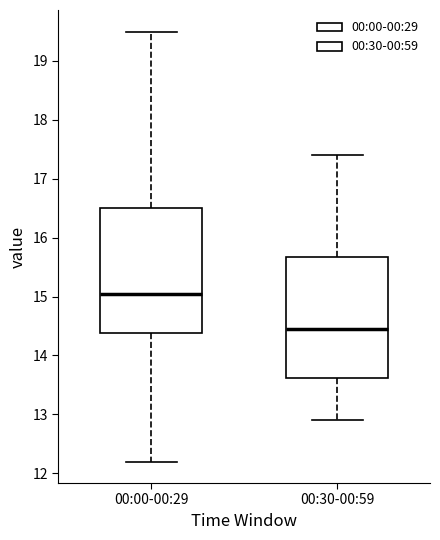

Reading left to right, read every box against the y-axis: the position of its median line, the range the box covers, and the ends of its whiskers. The values are not printed on the chart, so give them approximately, as read against the axis.

00:00-00:29: median 15.1, box 14.4 to 16.5, whiskers 12.2 to 19.5
00:30-00:59: median 14.5, box 13.6 to 15.7, whiskers 12.9 to 17.4